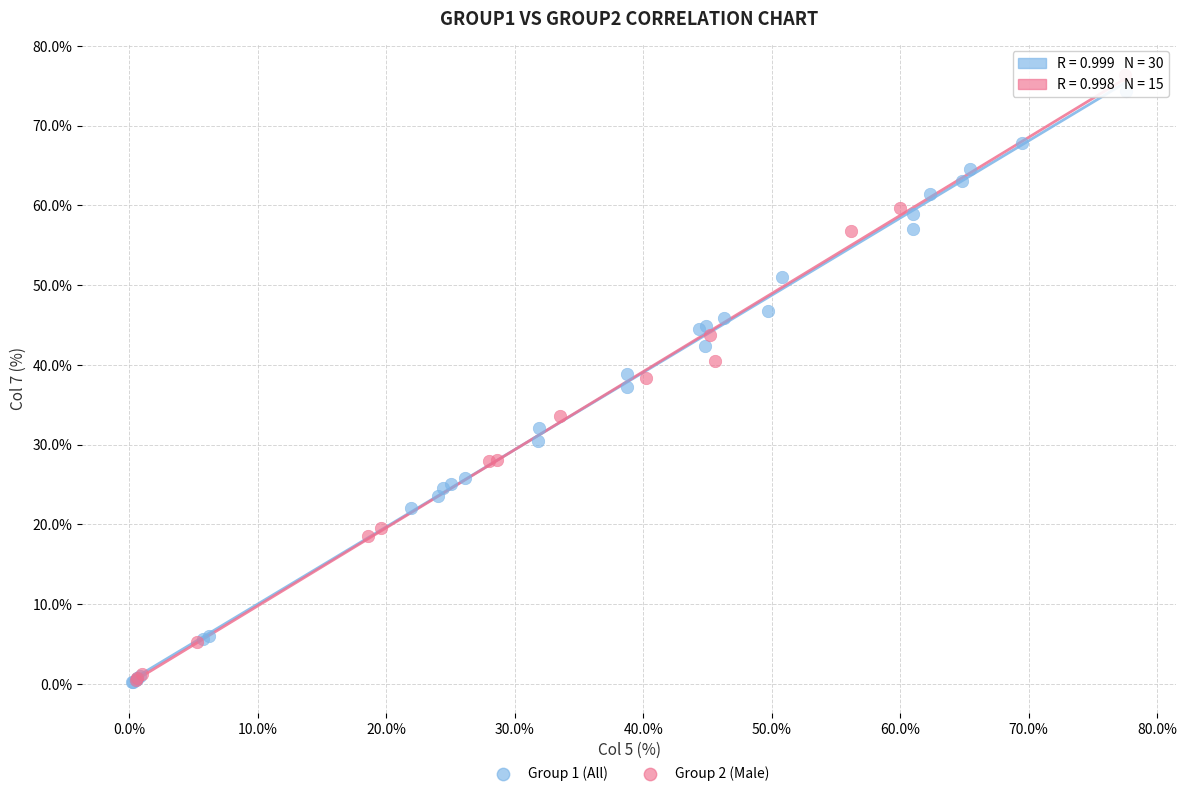

What are all the series names shown in the legend?

Group 1 (All), Group 2 (Male)